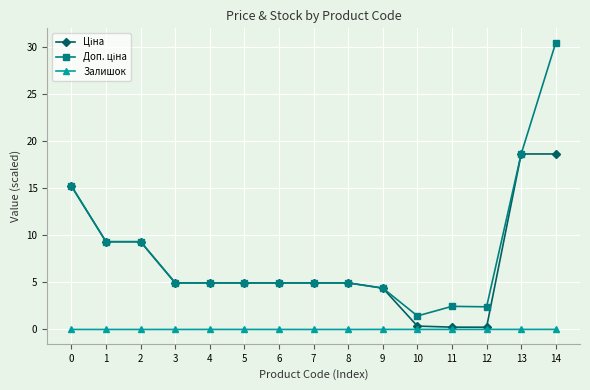

How many series are shown in this chart?

3